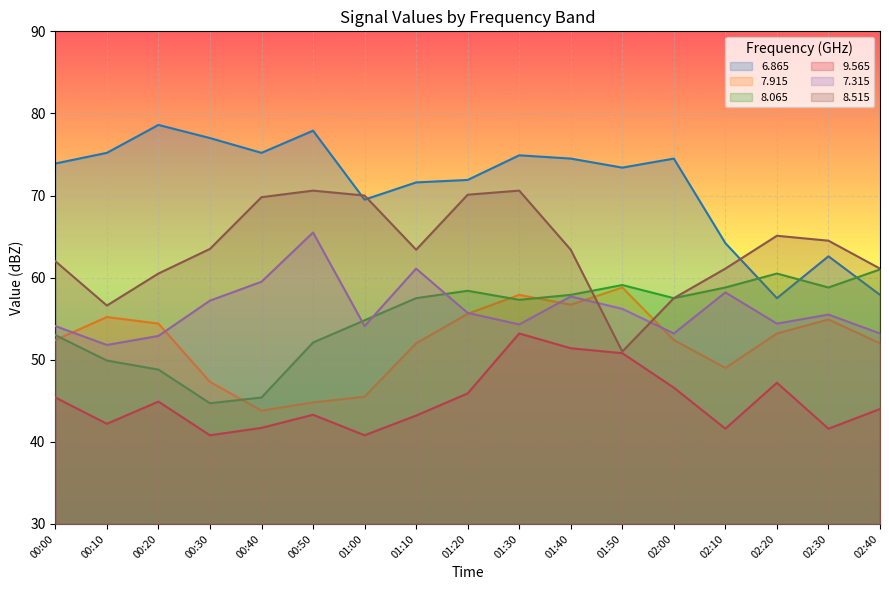

What position from the right is 01:00?

11